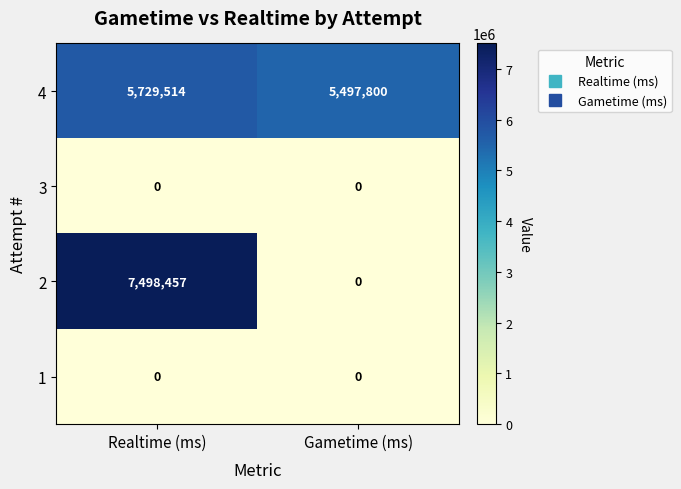

What is the difference between the highest and lowest values at Gametime (ms)?

5497800